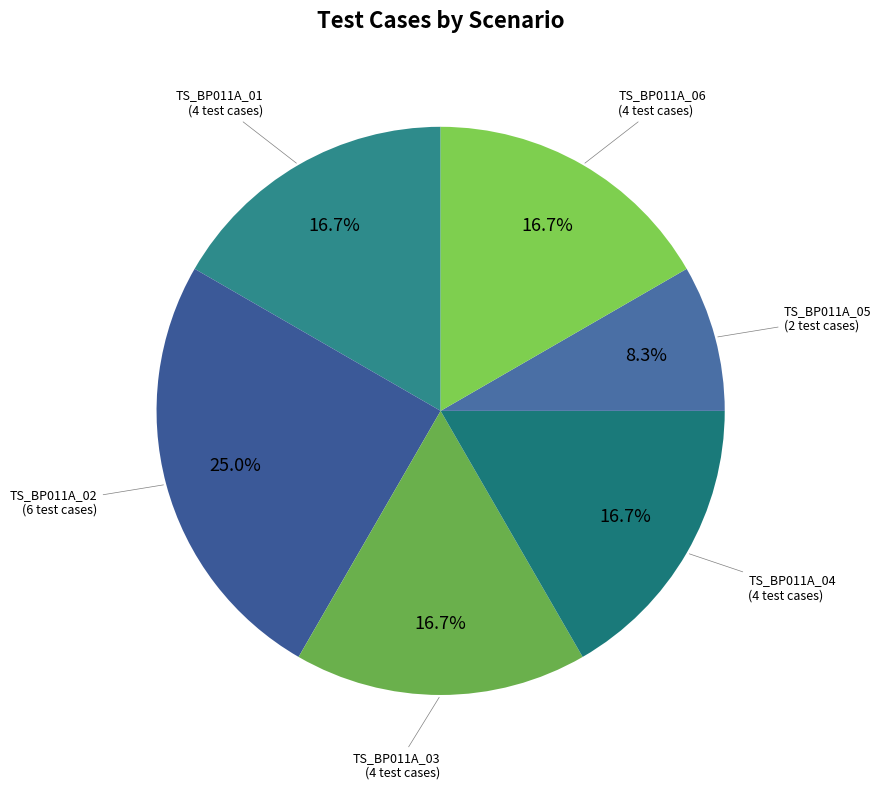

To the nearest percent, what portion does TS_BP011A_03 represent?

17%